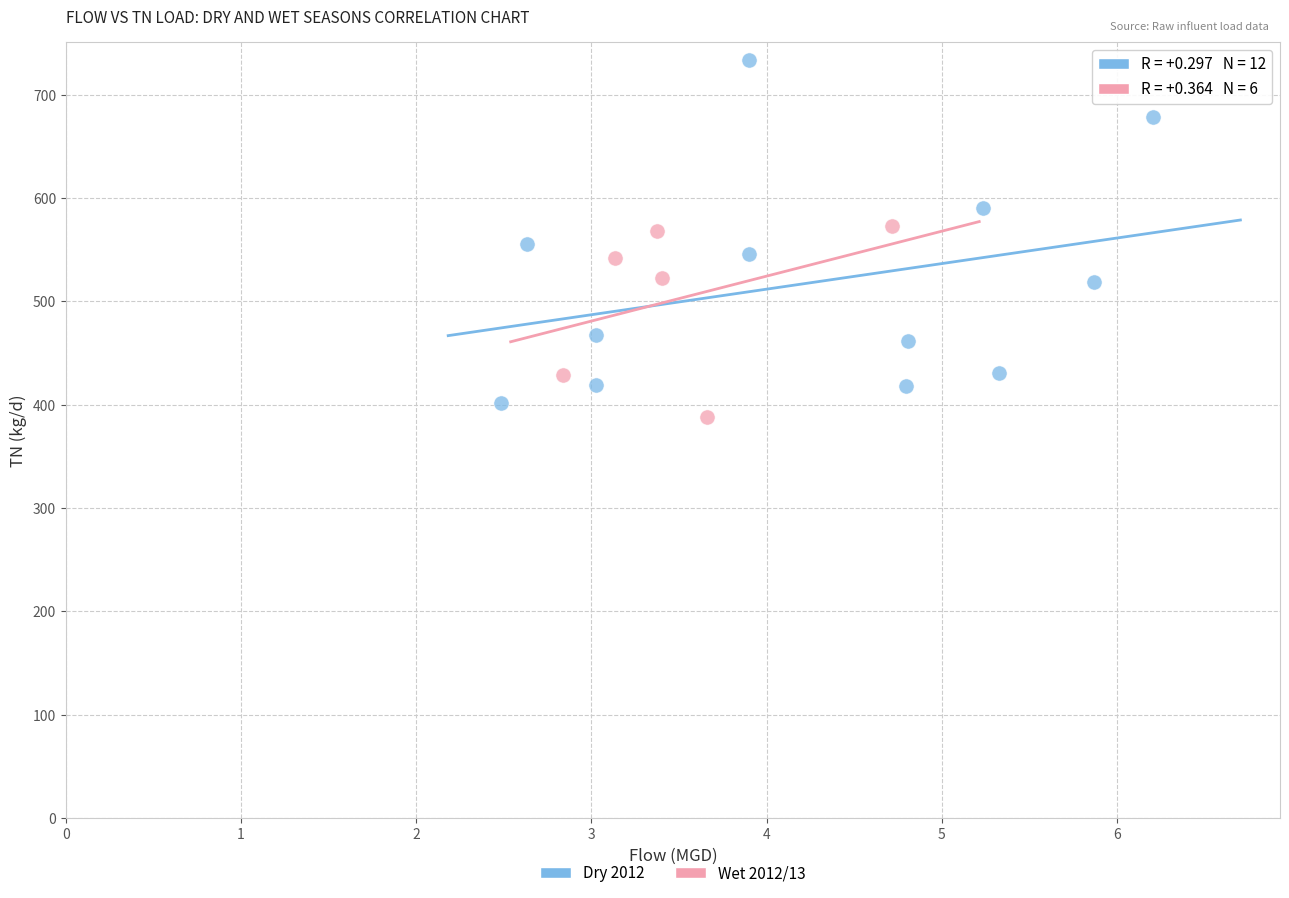

Which series has the widest spread of Y values?

Dry 2012